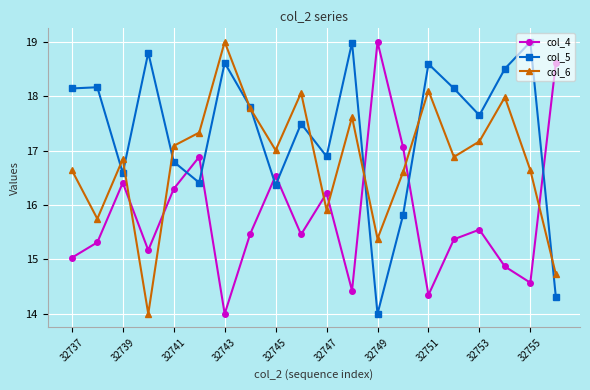

True or false: col_6 and col_4 intersect in this chart.

True